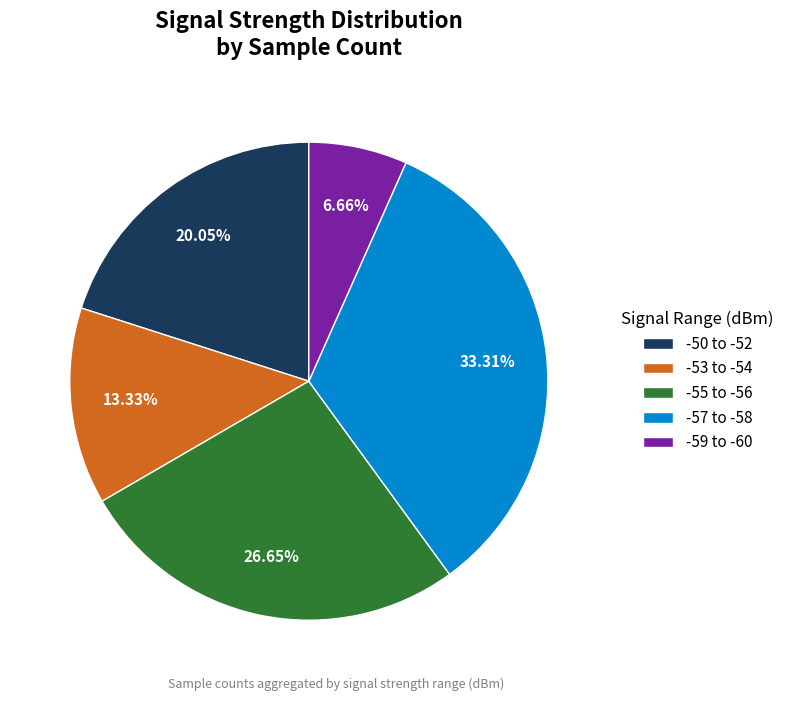

To the nearest percent, what is the average slice percentage?

20%